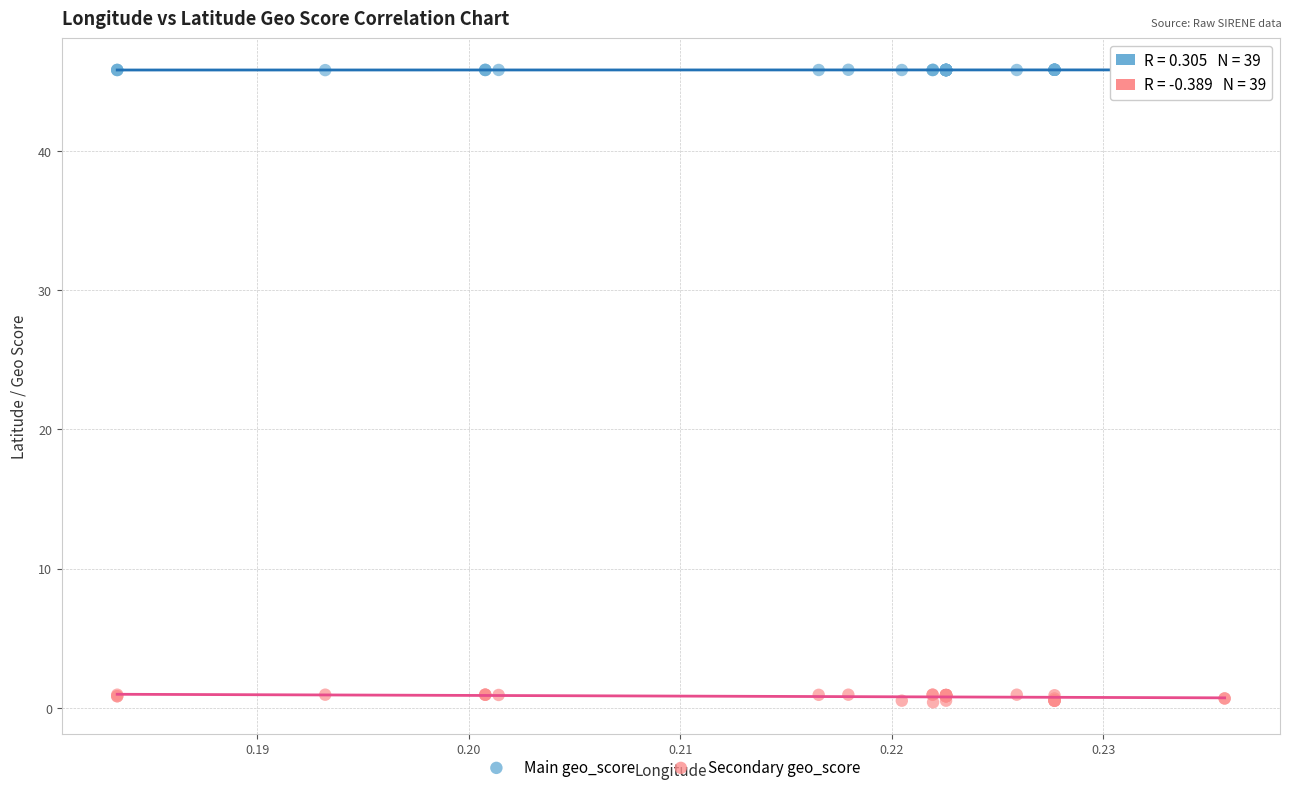

Which series reaches the minimum Y coordinate?

Secondary geo_score